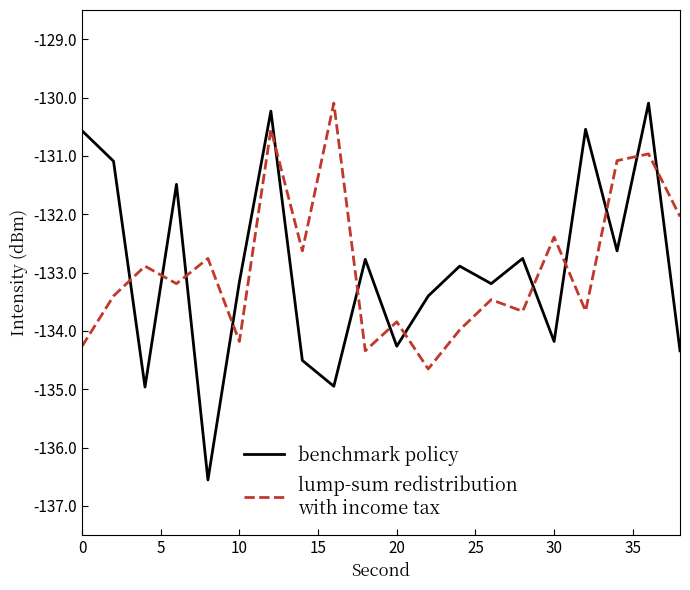

What is the smallest value displayed?

-136.6